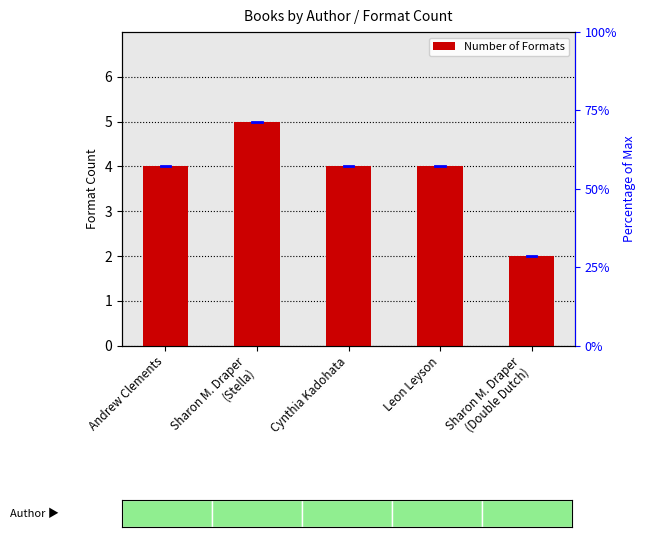

What is the difference between the maximum and minimum values?

3